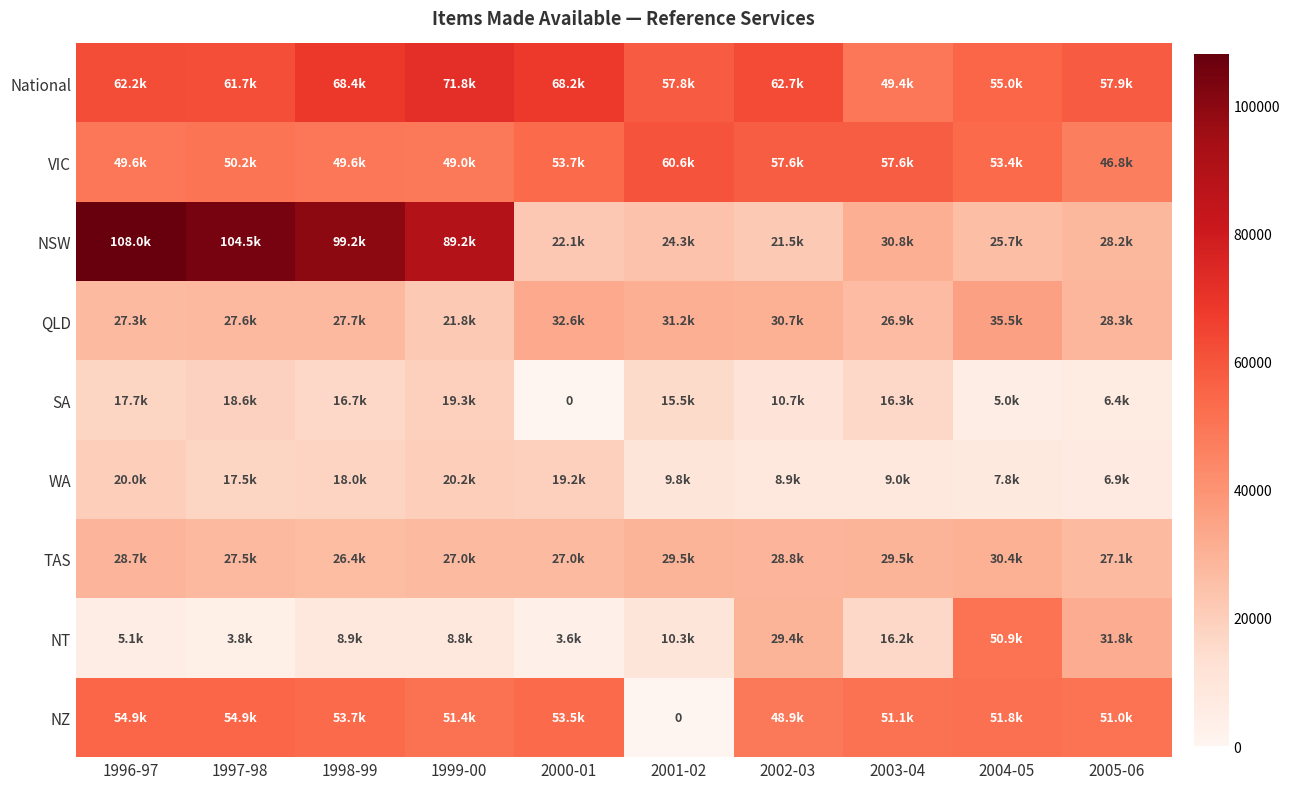

Which series has the largest total across all categories?

National